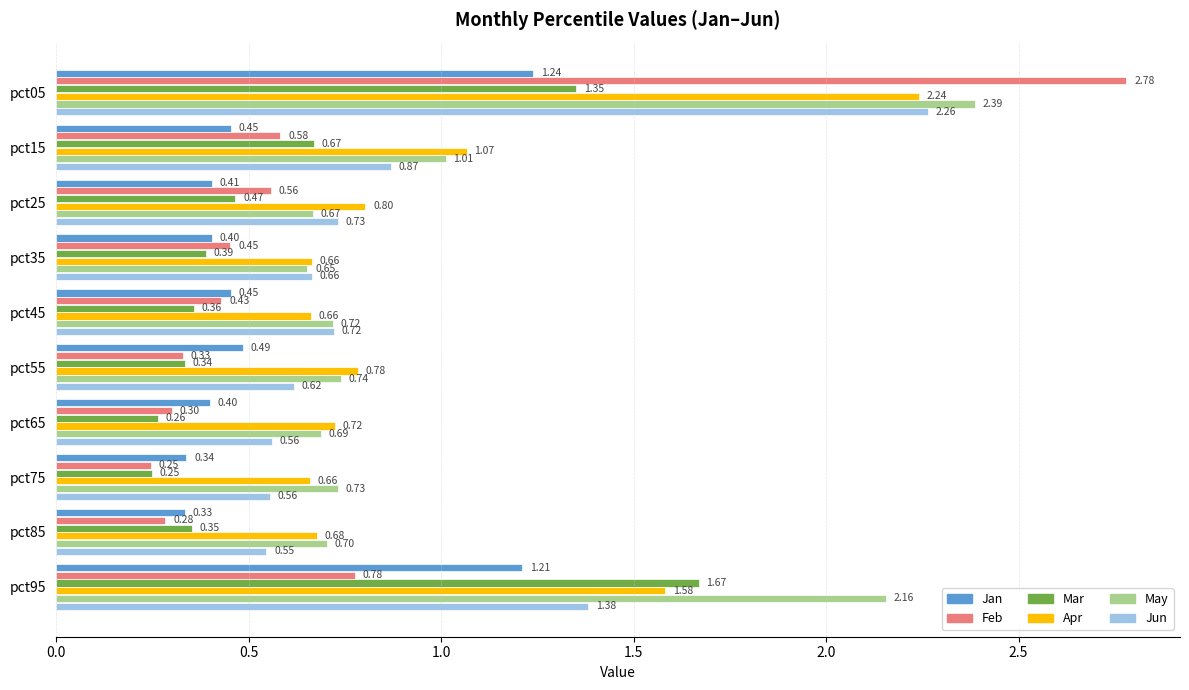

What is the sum of the Jun values at pct15 and pct35?

1.5